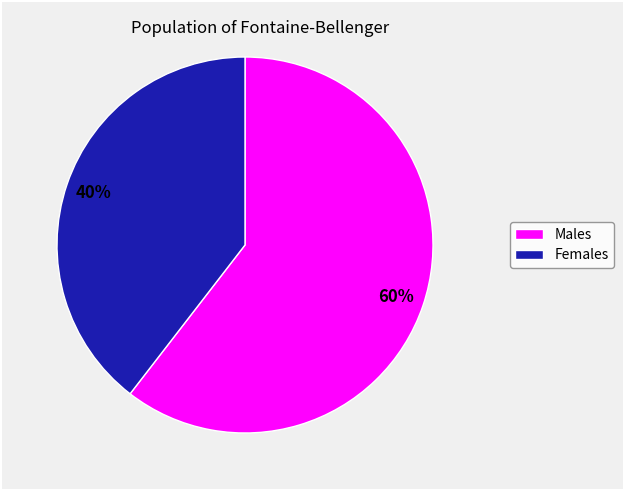

Is there a majority slice in this chart?

Yes